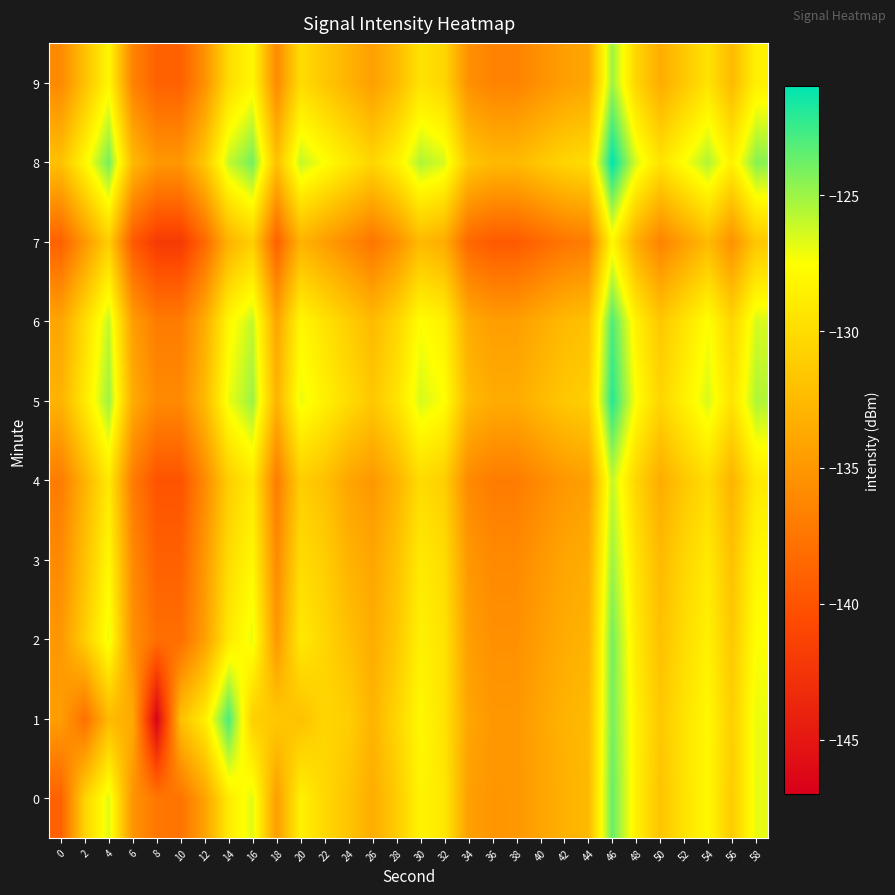

Which has a higher value, 44 or 58?

58